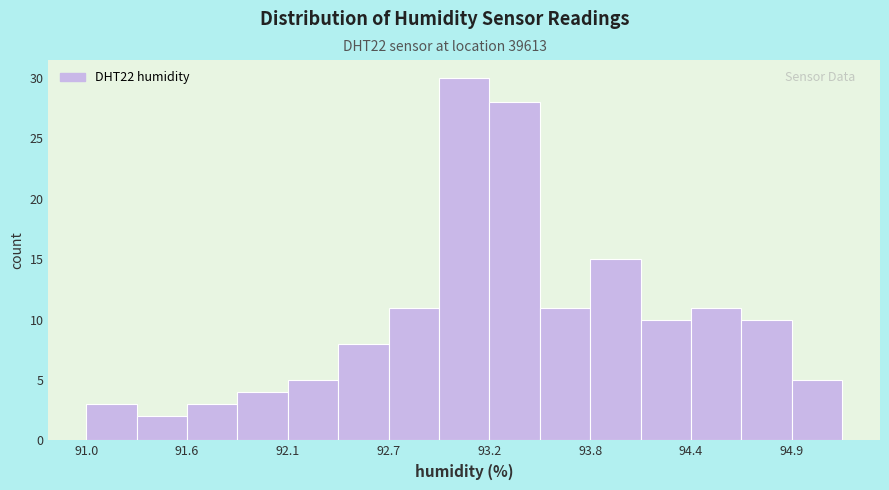

Read against the x-axis, roughly where is the centre of the tallest bar?

93.1